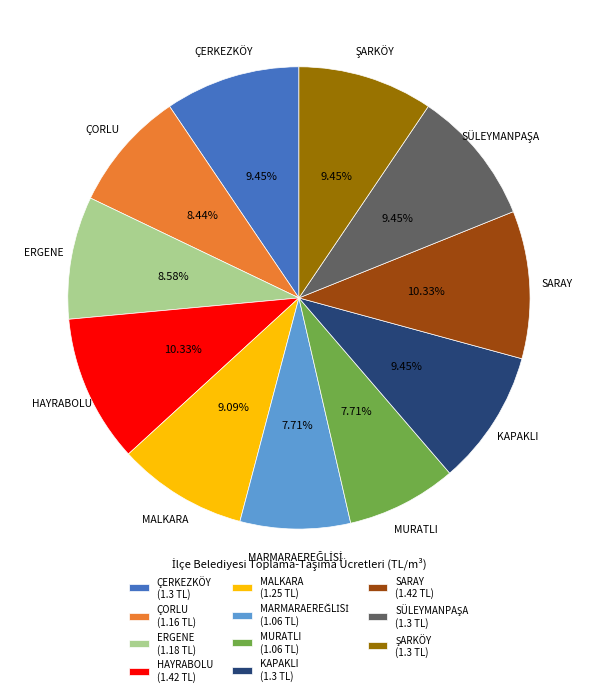

Is there a majority slice in this chart?

No